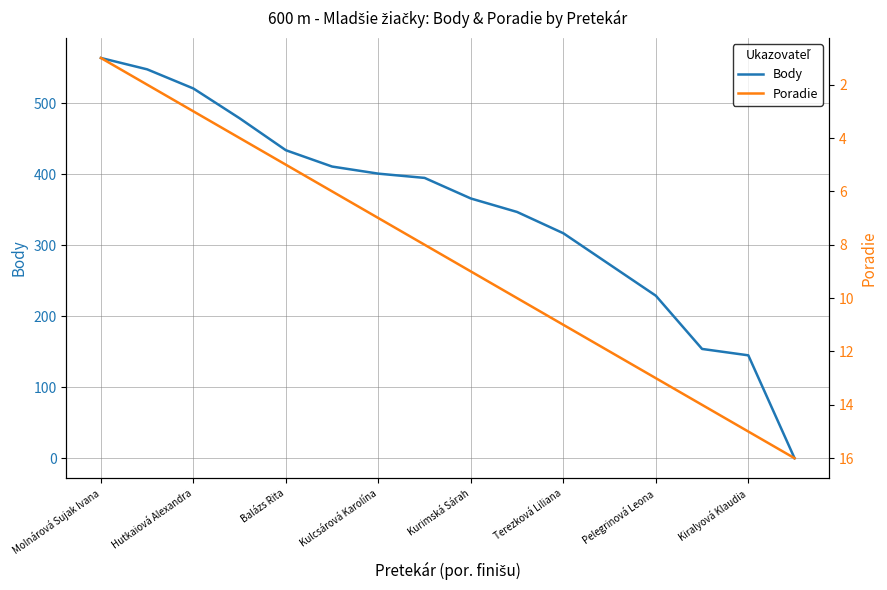

Is this an area chart (filled region under the line)?

No